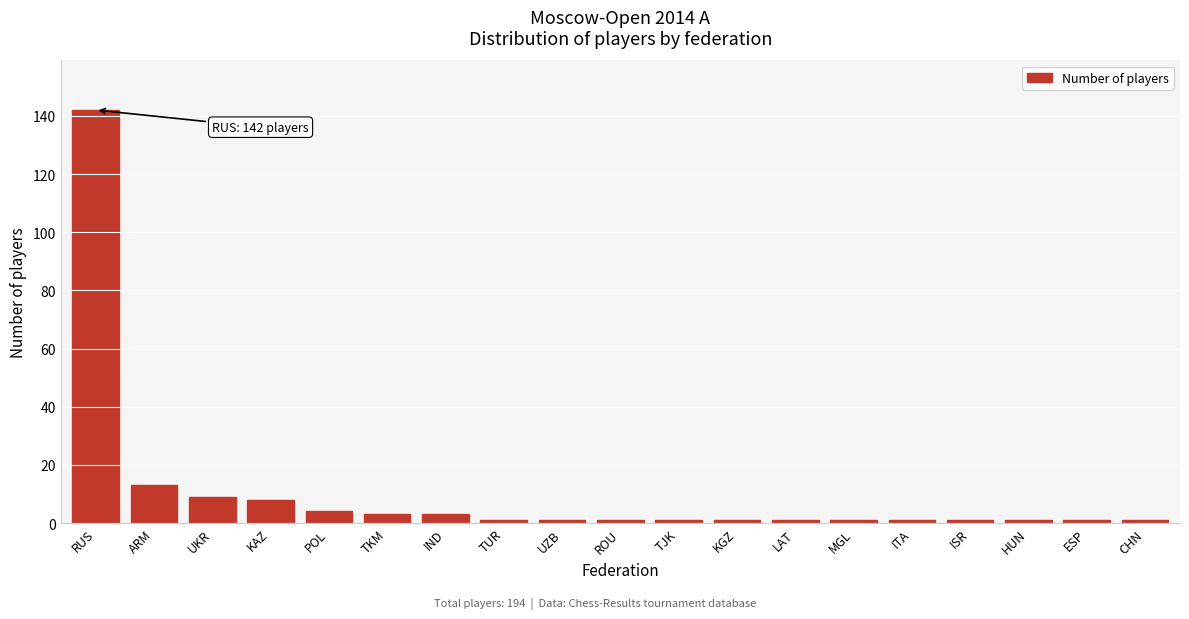

Reading left to right, extract all data points from this chart.

142	13	9	8	4	3	3	1	1	1	1	1	1	1	1	1	1	1	1